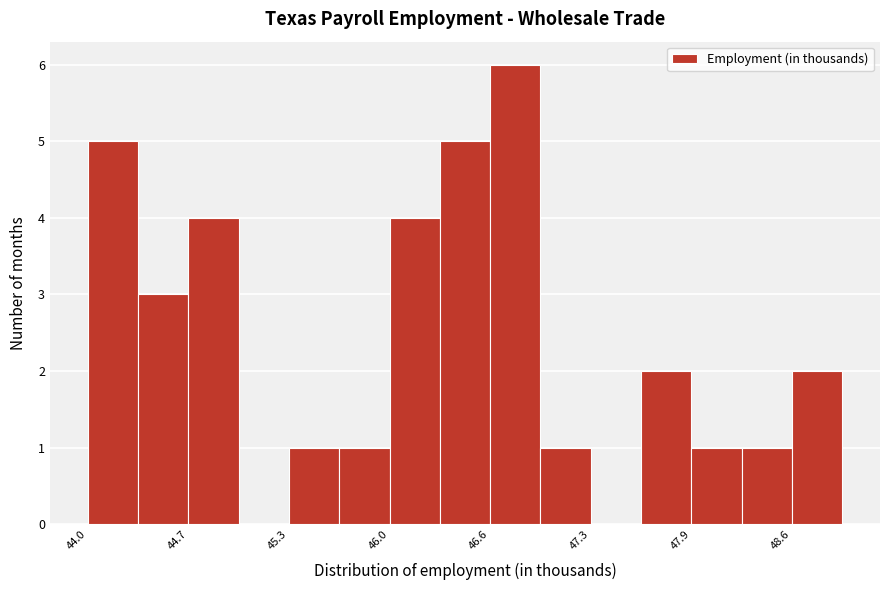

Read against the x-axis, roughly where is the centre of the tallest bar?

46.8